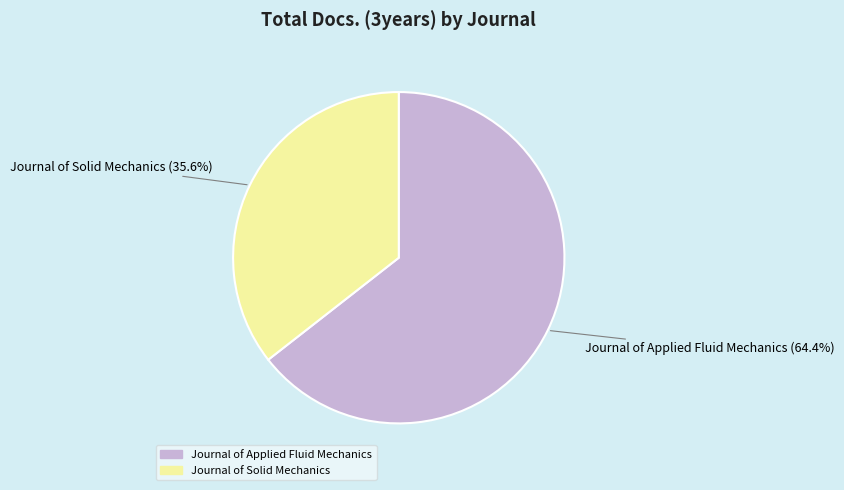

Is it true that Journal of Applied Fluid Mechanics is 50% of the pie?

False